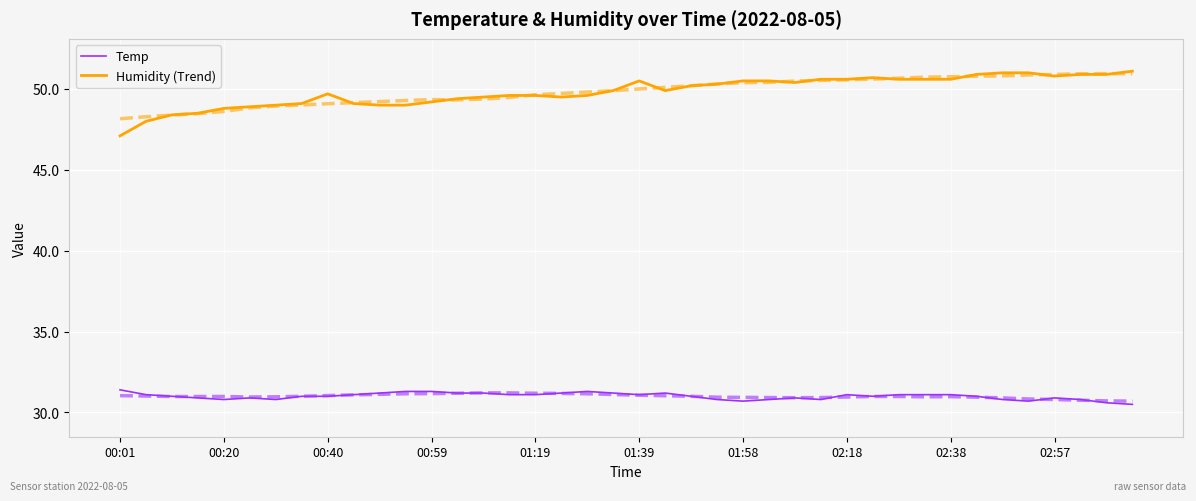

What is the minimum value for Humidity (Trend)?

47.1